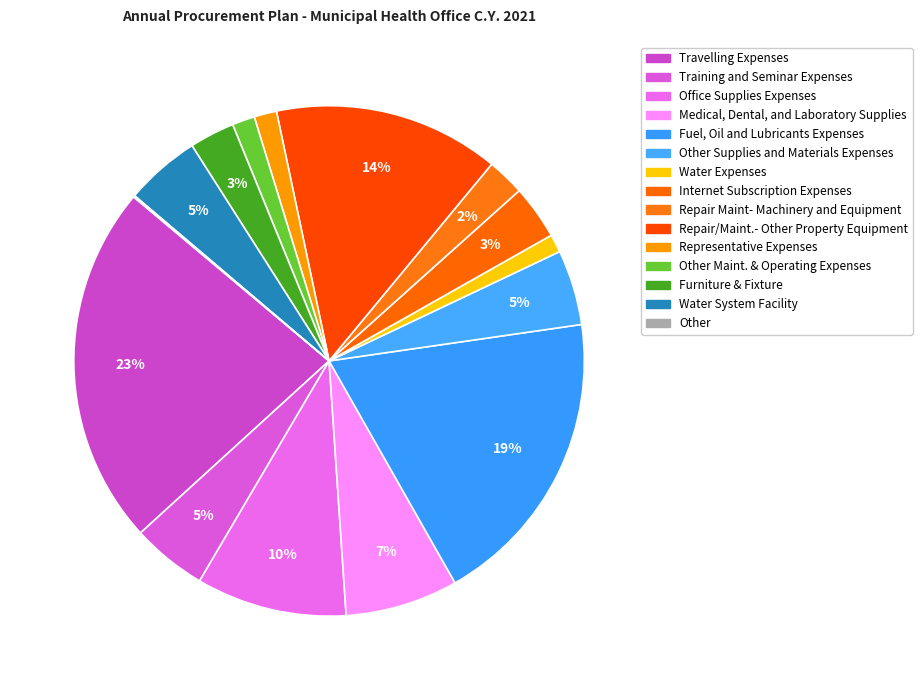

How many slices are in this pie chart?

15